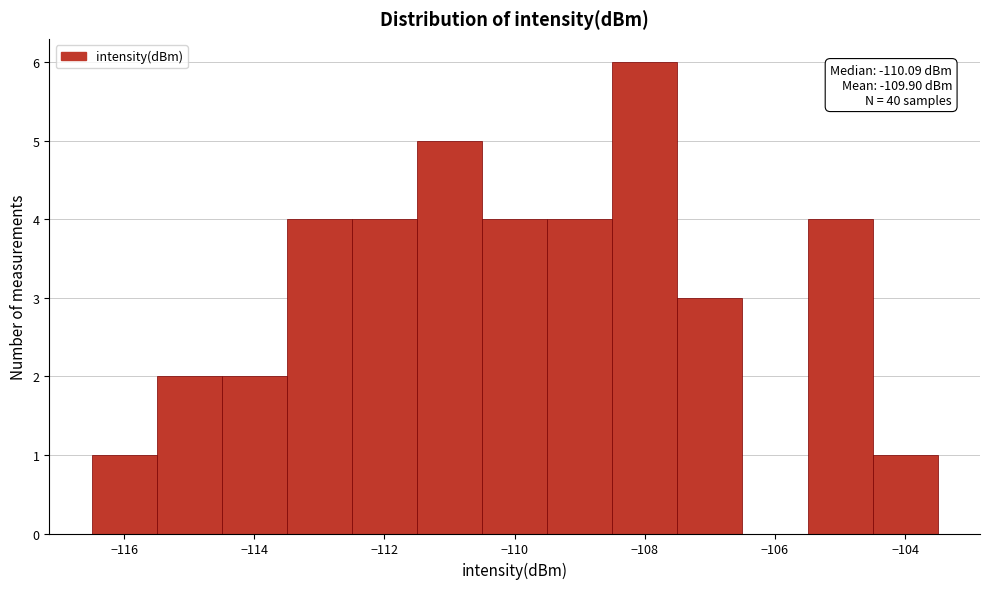

Which range on the x-axis has the tallest bar?

-108.5 to -107.5